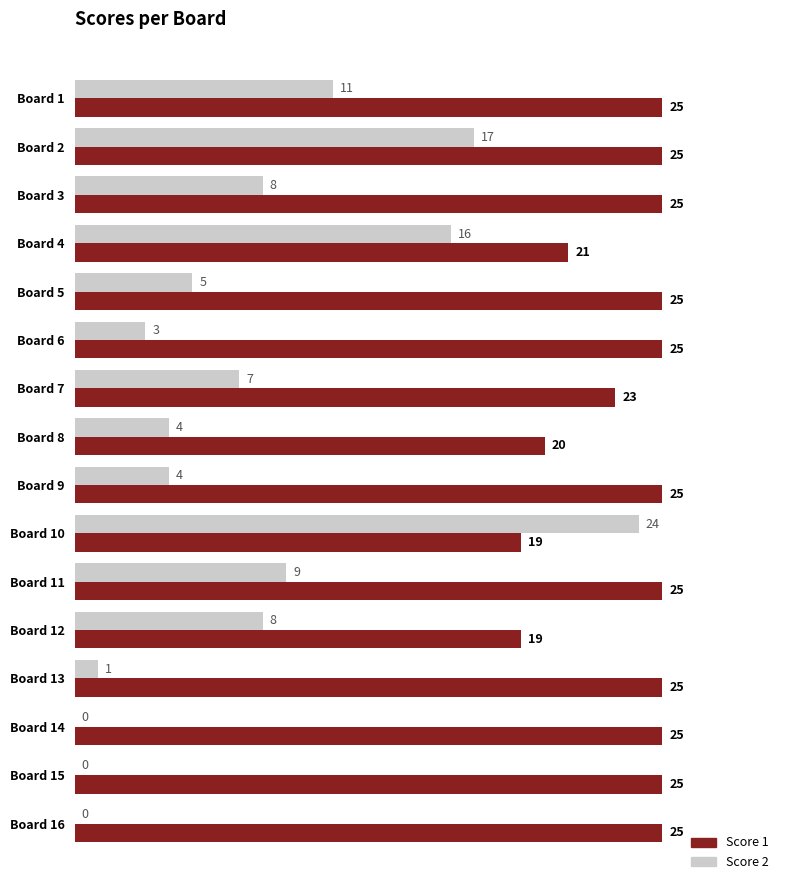

The value of Score 1 at Board 6 is 6. True or false?

False